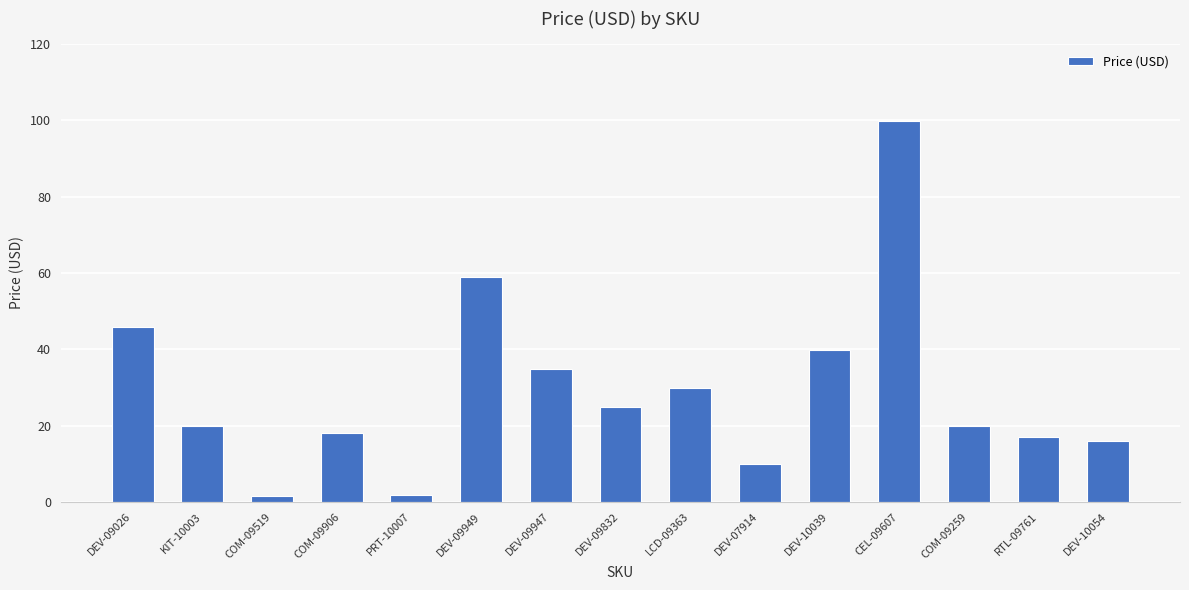

What is the difference between the second highest and minimum values?

57.5